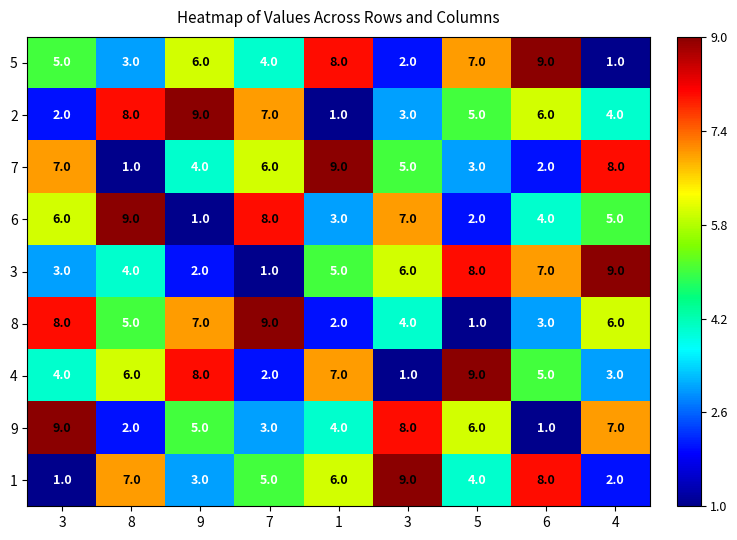

How many data points in 7 are less than 5?

4